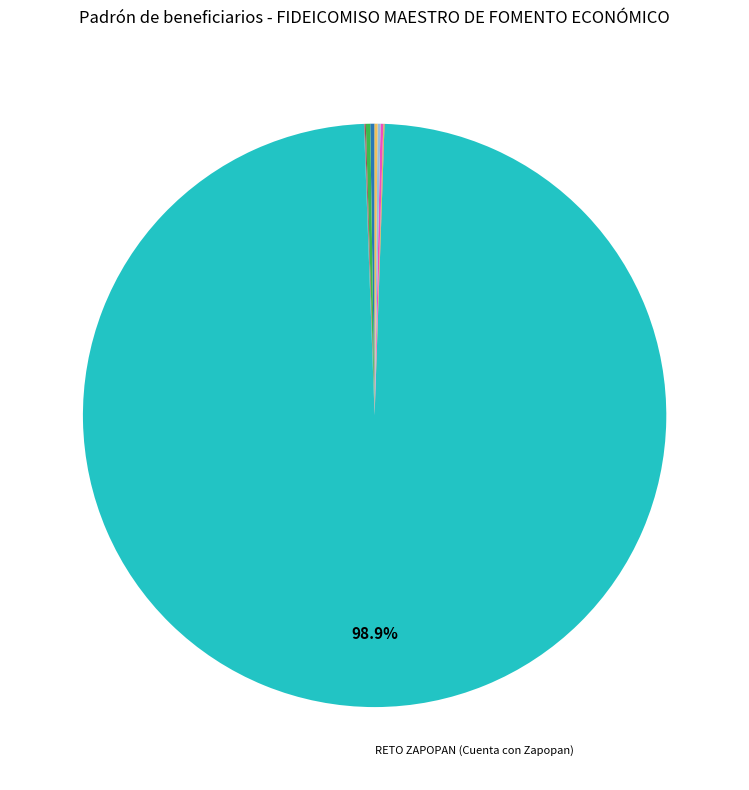

Does any single category account for the majority?

Yes